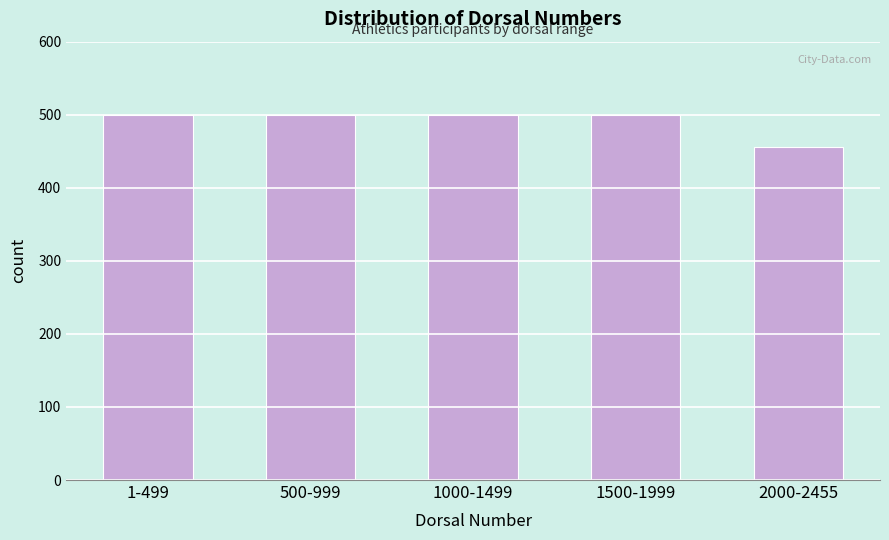

At which label is the value closest to 478?

1-499